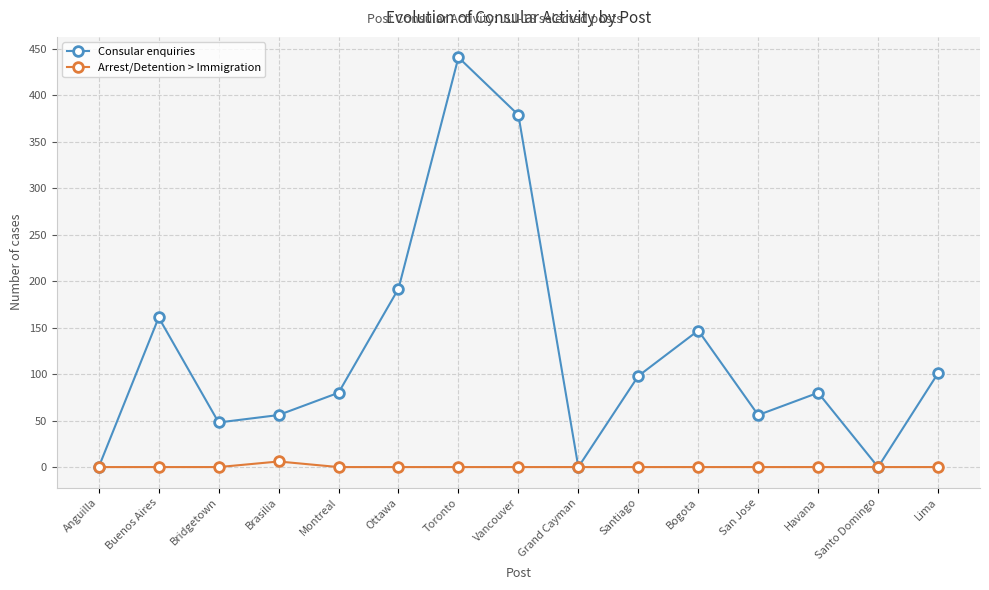

Count the number of categories in the chart.

15